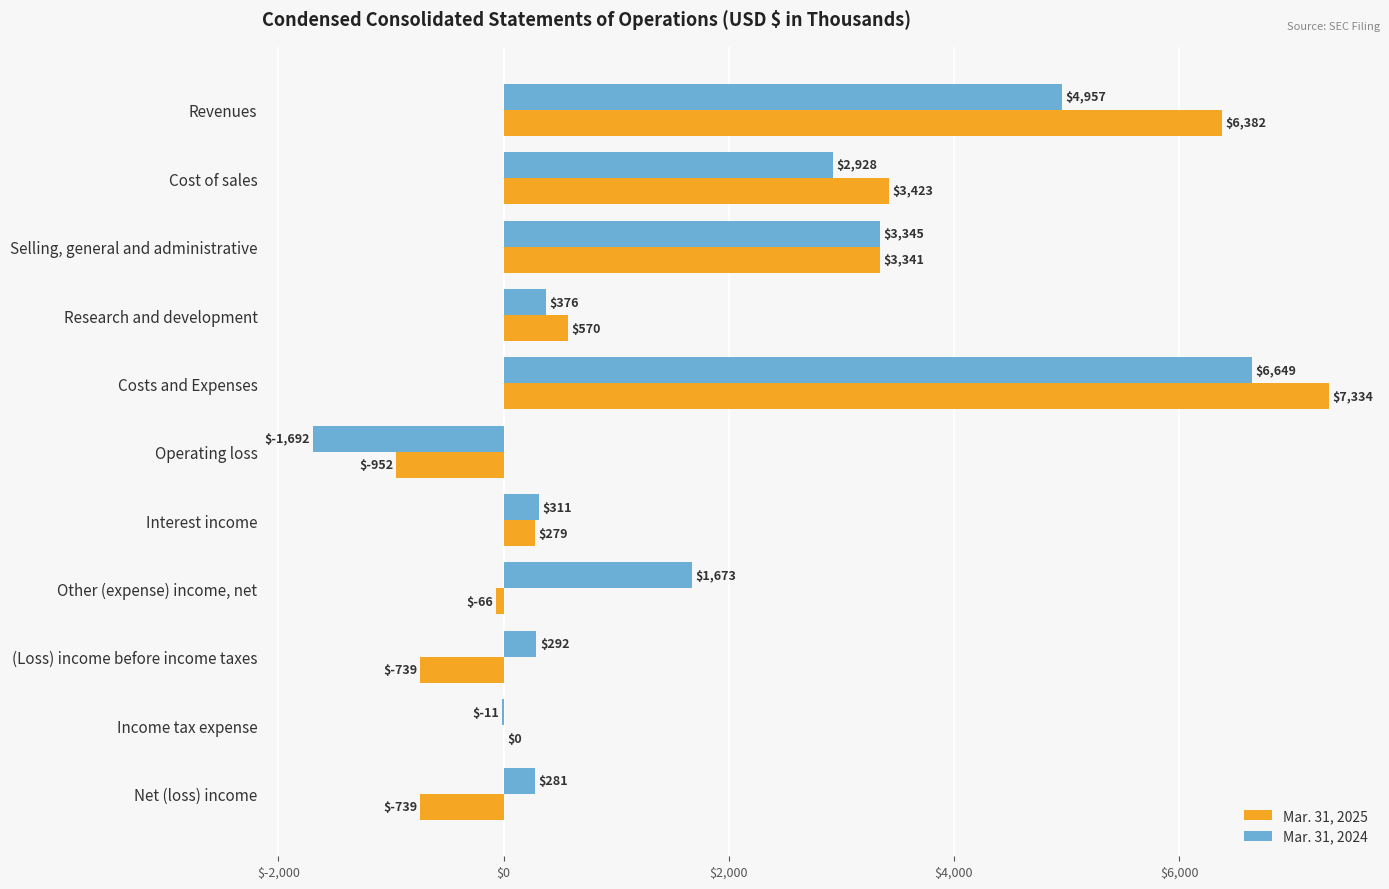

What is the maximum value shown in the chart?

7334